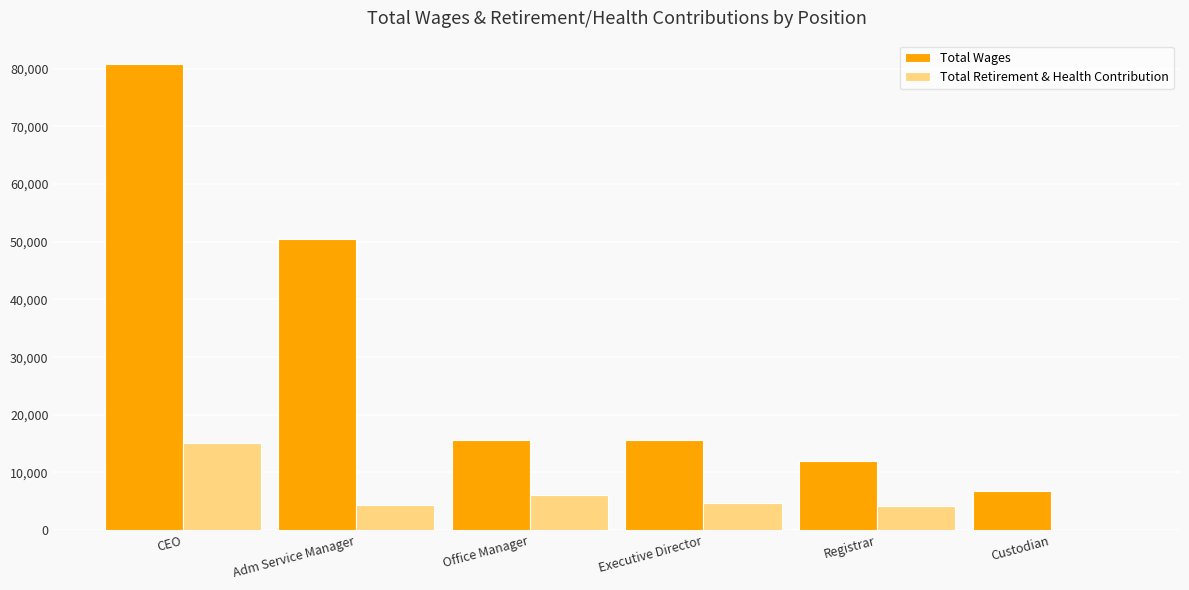

What is the sum of all Total Wages values?

181294